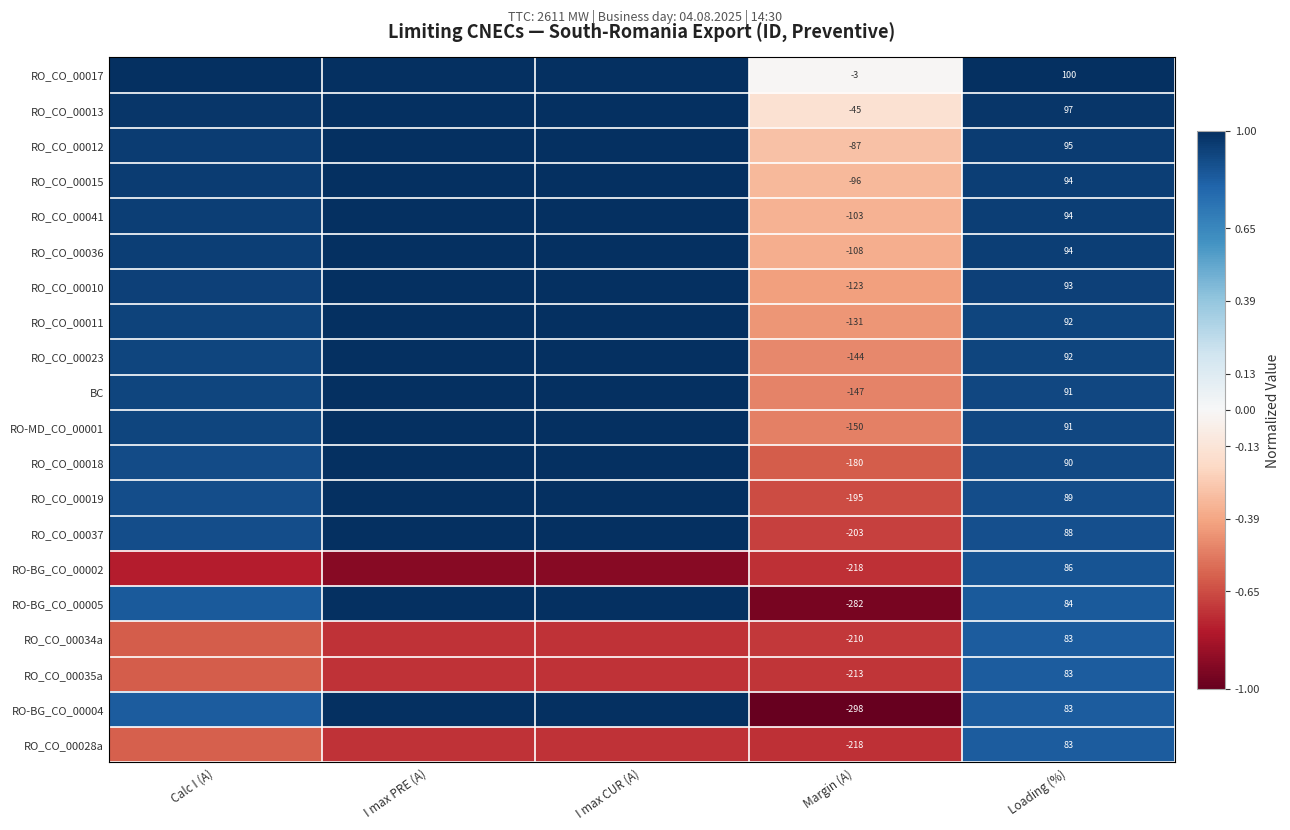

What is the spread (max minus min) of values at I max PRE (A)?

1.9